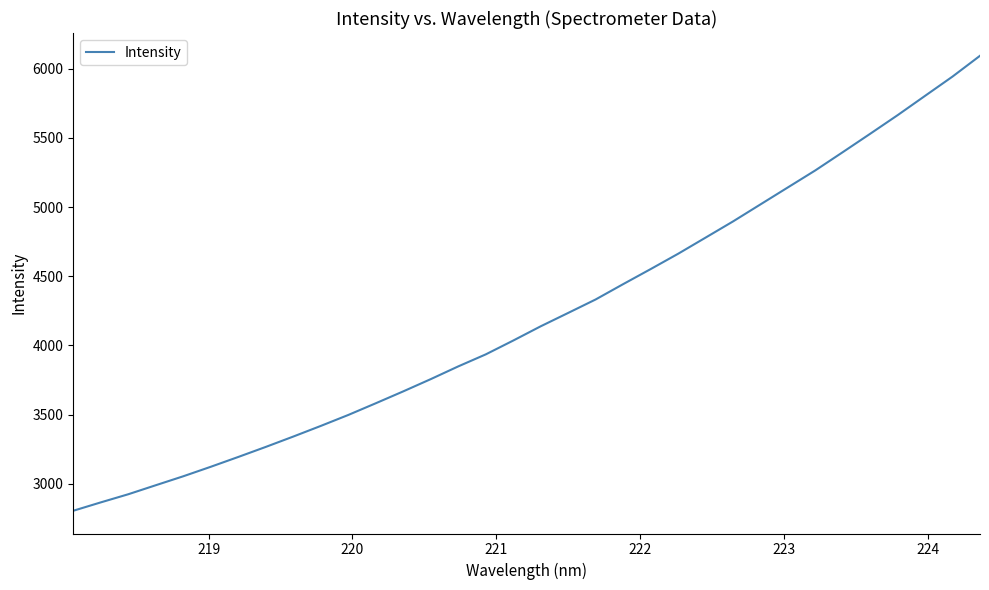

What is the difference between the maximum and minimum values?

3289.2